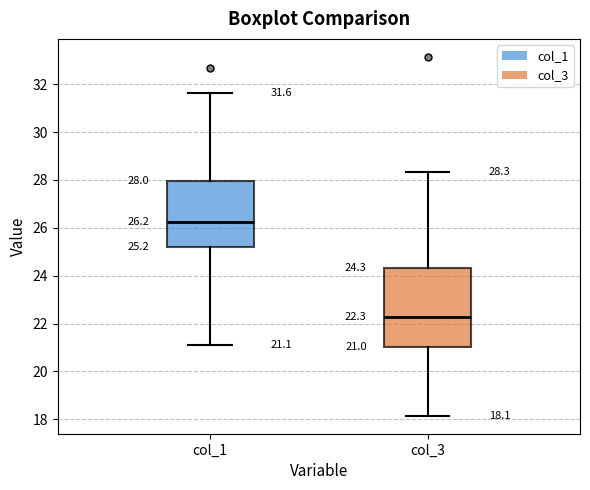

Which box's median line is the highest?

col_1